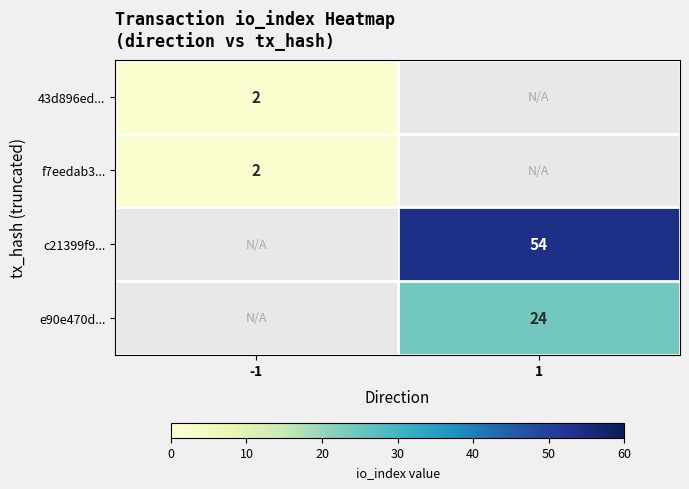

The e90e470d... series shows 24 at 1. True or false?

True